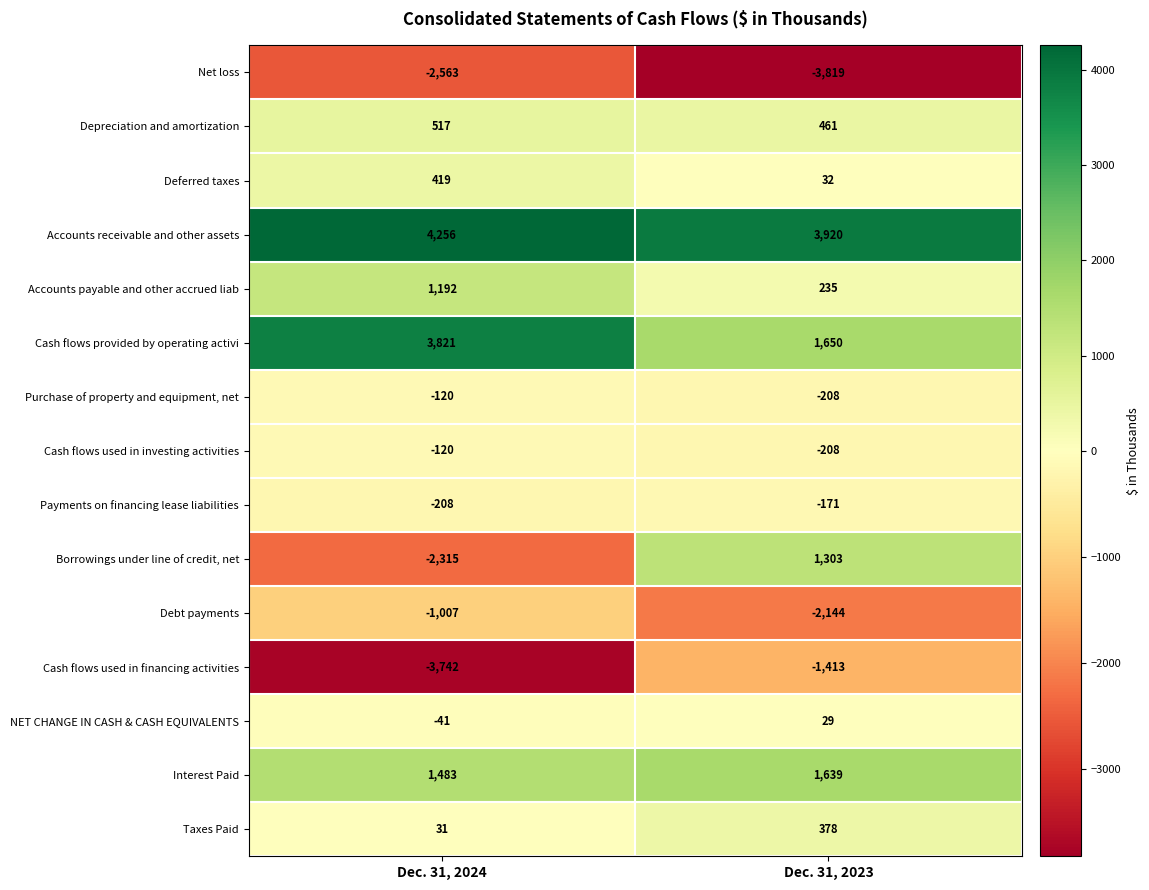

How many data points in Purchase of property and equipment, net are less than -120?

1